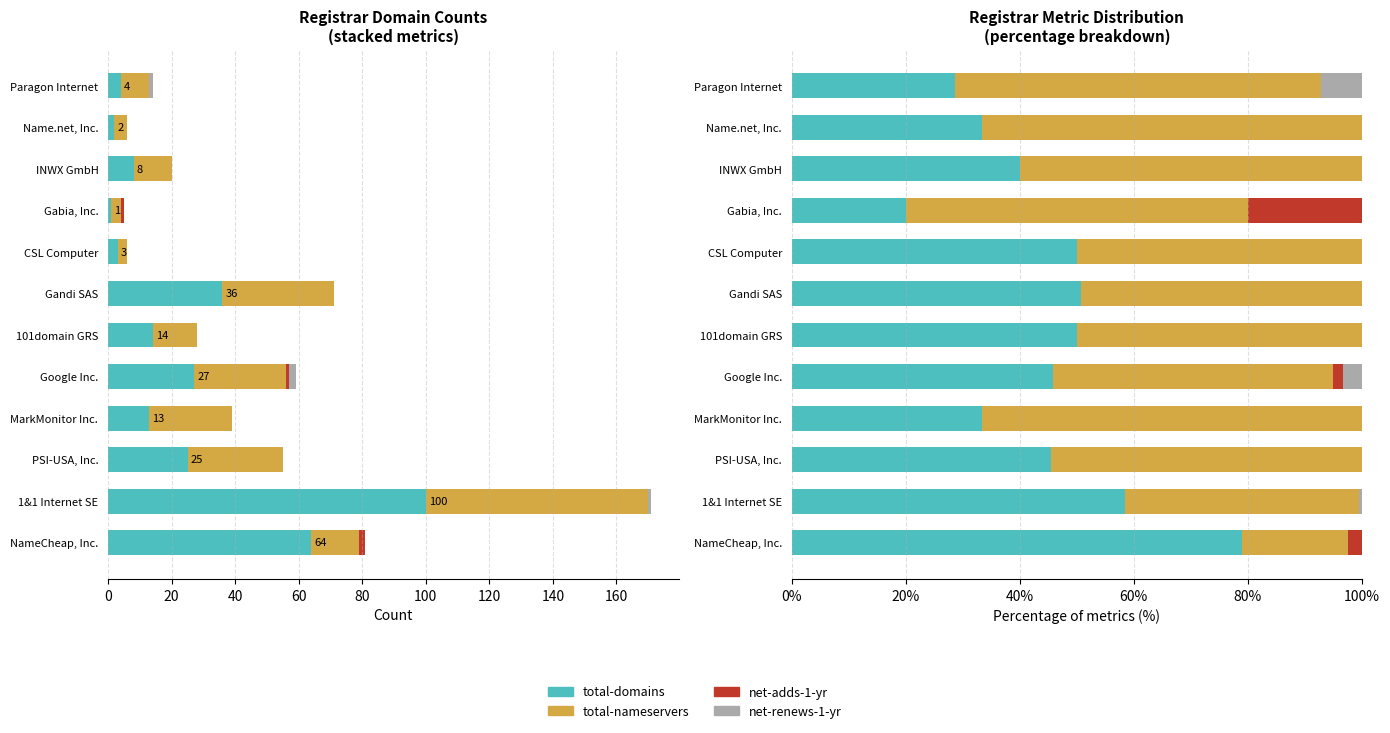

At 1&1 Internet SE, list the series in order from smallest to largest.

net-adds-1-yr, net-renews-1-yr, total-nameservers, total-domains